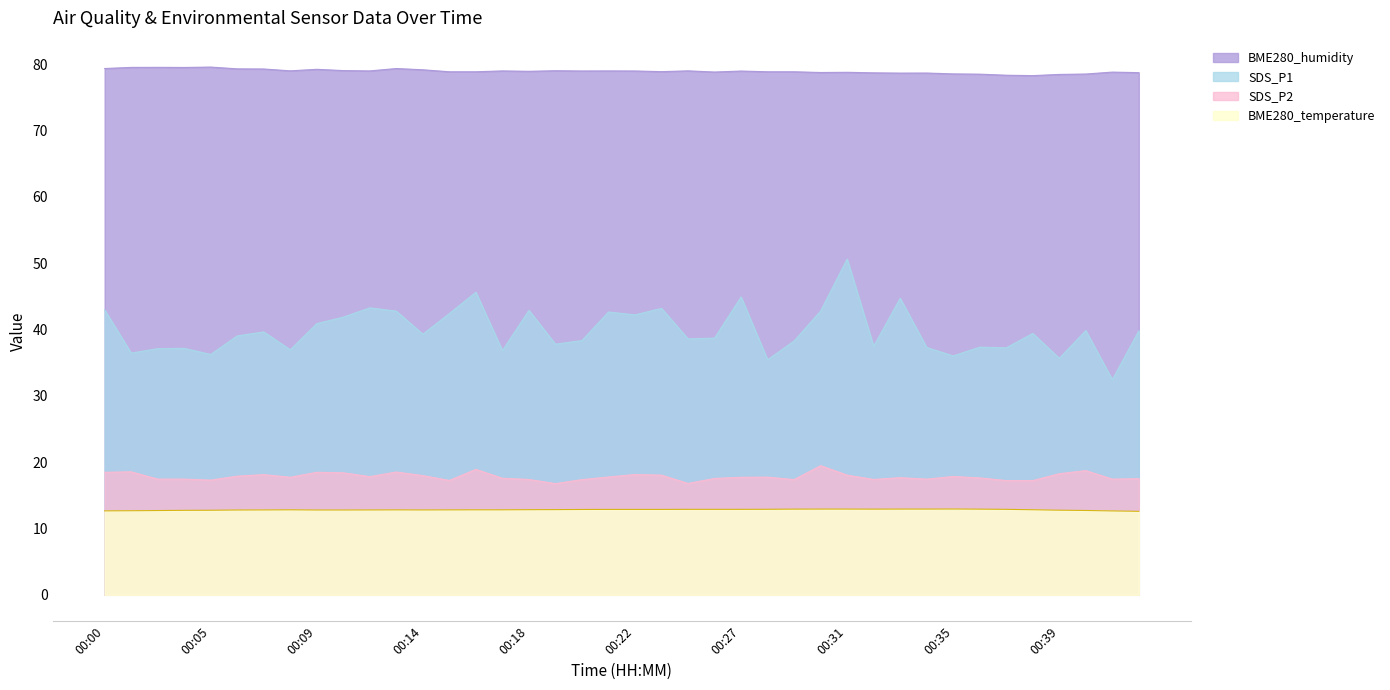

Is the value of SDS_P2 at 01:50 greater than the value of SDS_P1 at 00:30?

No